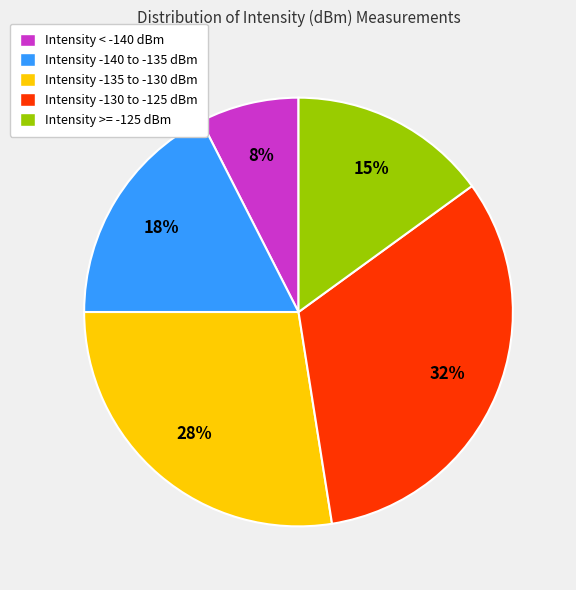

How many slices are in this pie chart?

5